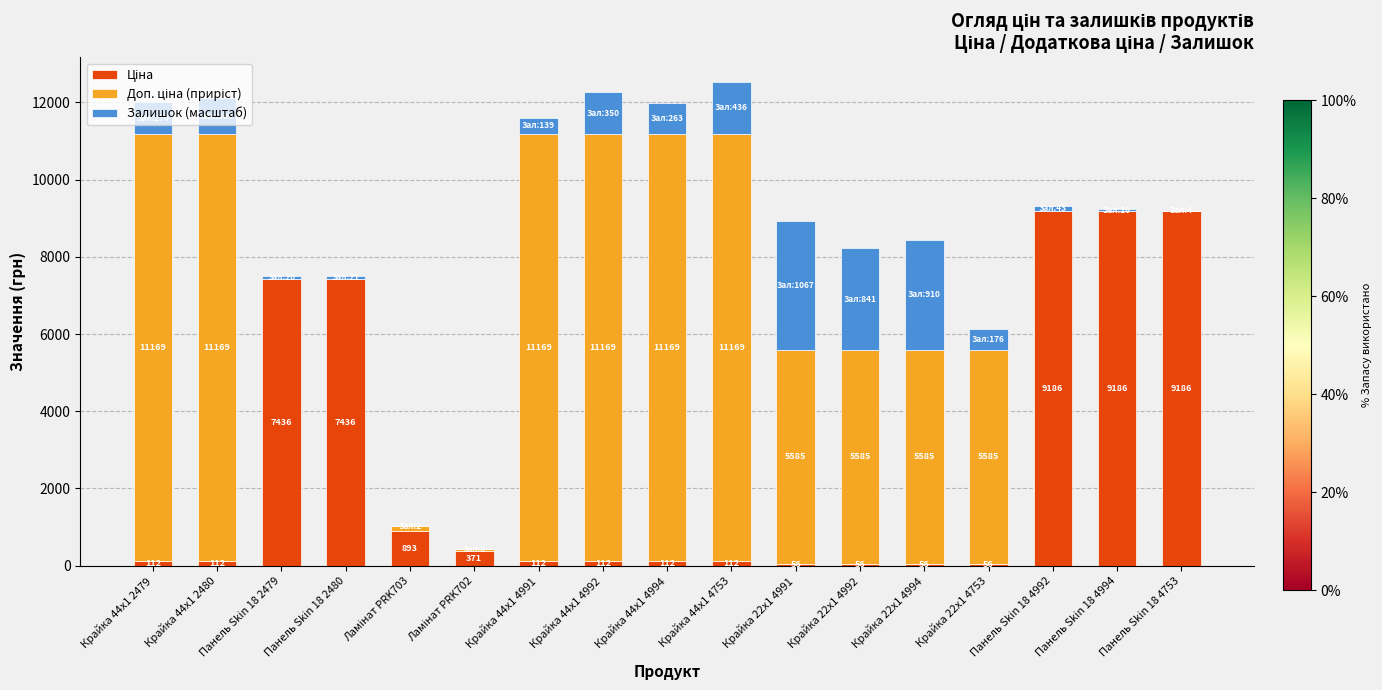

At which category is the sum across all series the highest?

Крайка 44x1 4753